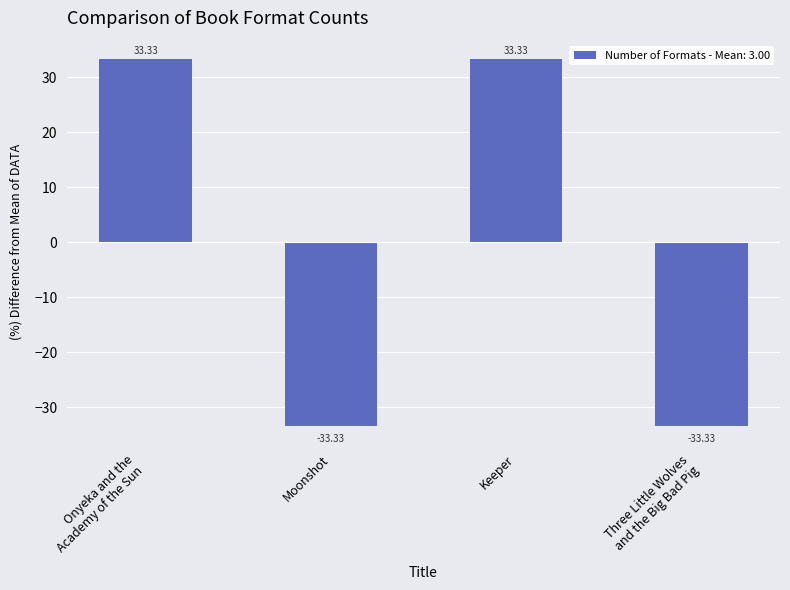

Reading left to right, transcribe all the data shown in this chart.

Onyeka and the
Academy of the Sun=33.3	Moonshot=-33.3	Keeper=33.3	Three Little Wolves
and the Big Bad Pig=-33.3